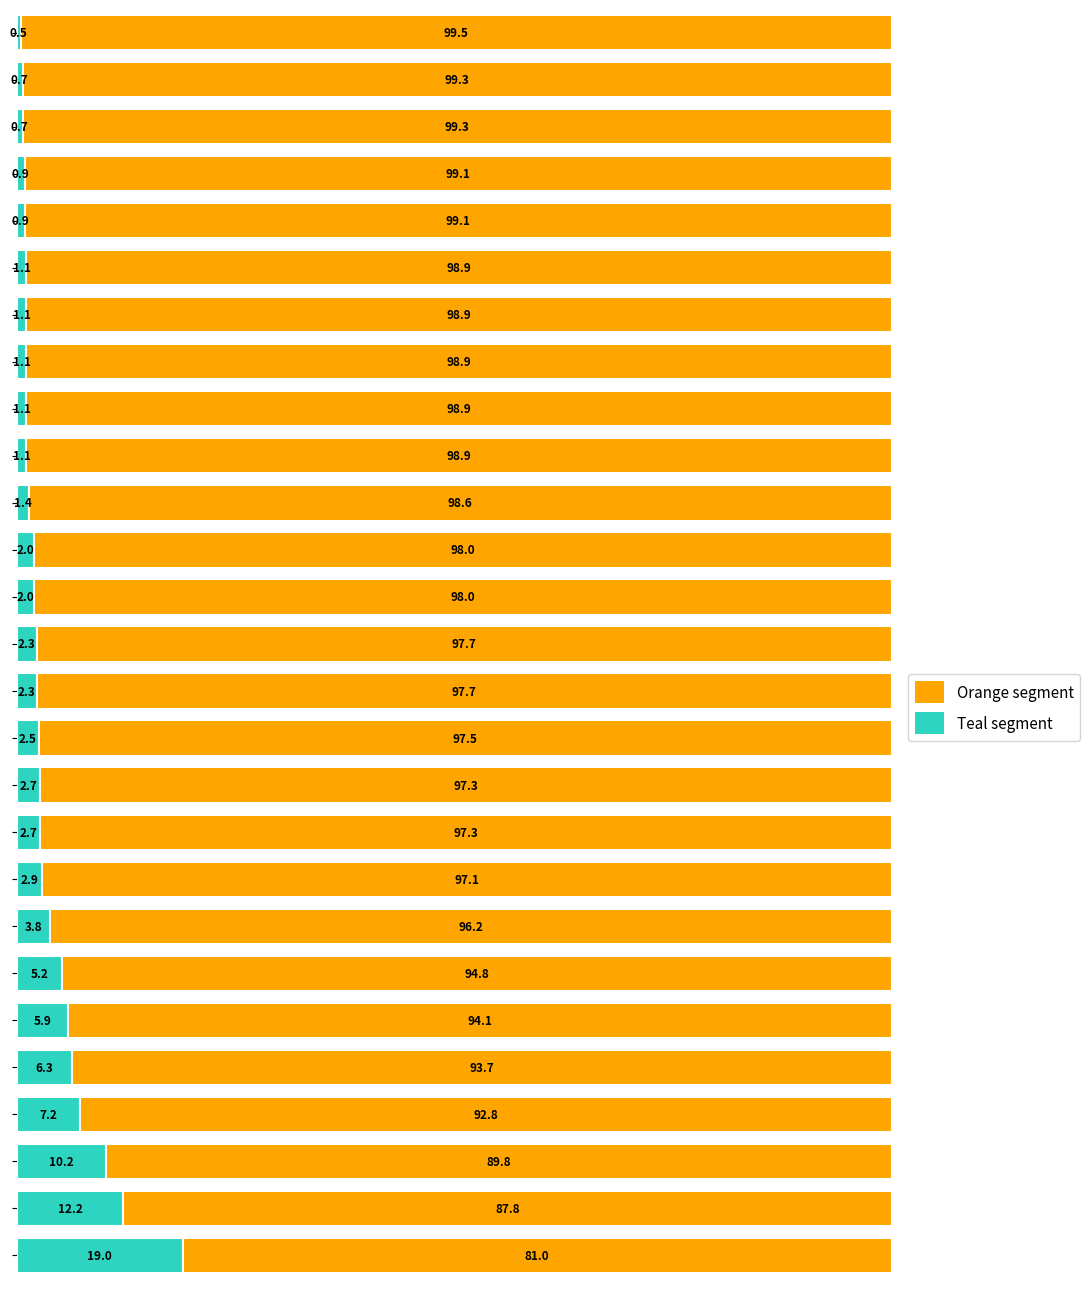

What is the maximum value for Teal segment?

19.0